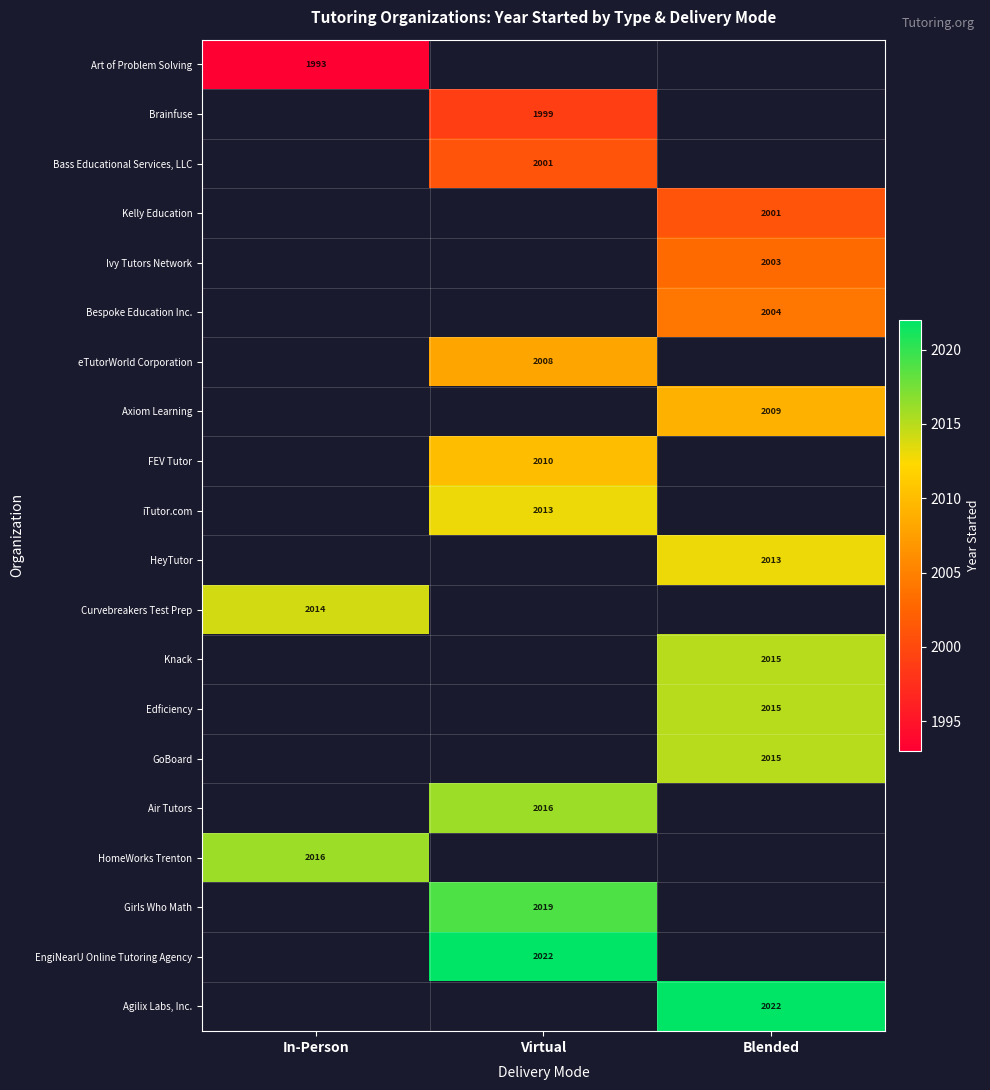

The value of HeyTutor at Blended is 2013. True or false?

True